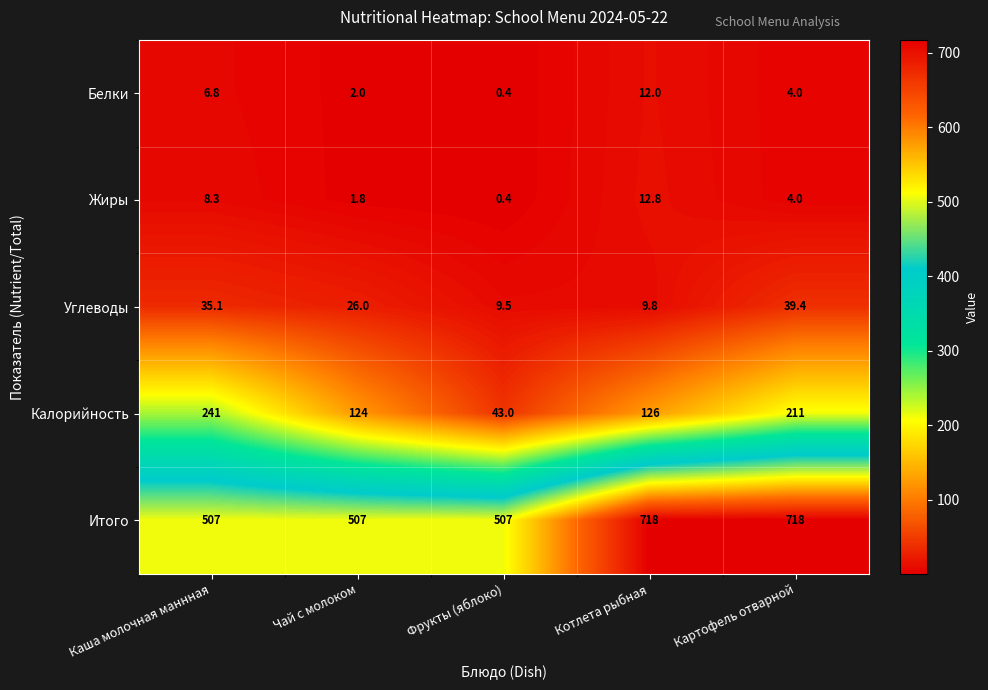

At which label does Белки reach its minimum?

Фрукты (яблоко)